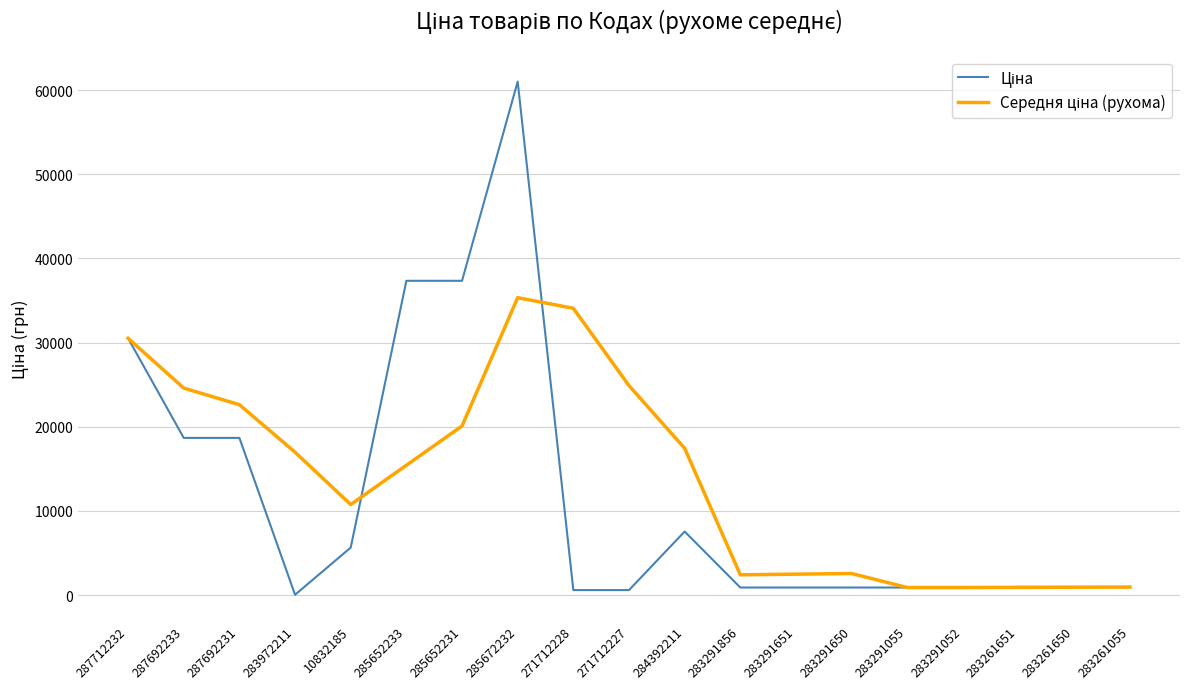

How many lines are shown in the chart?

2